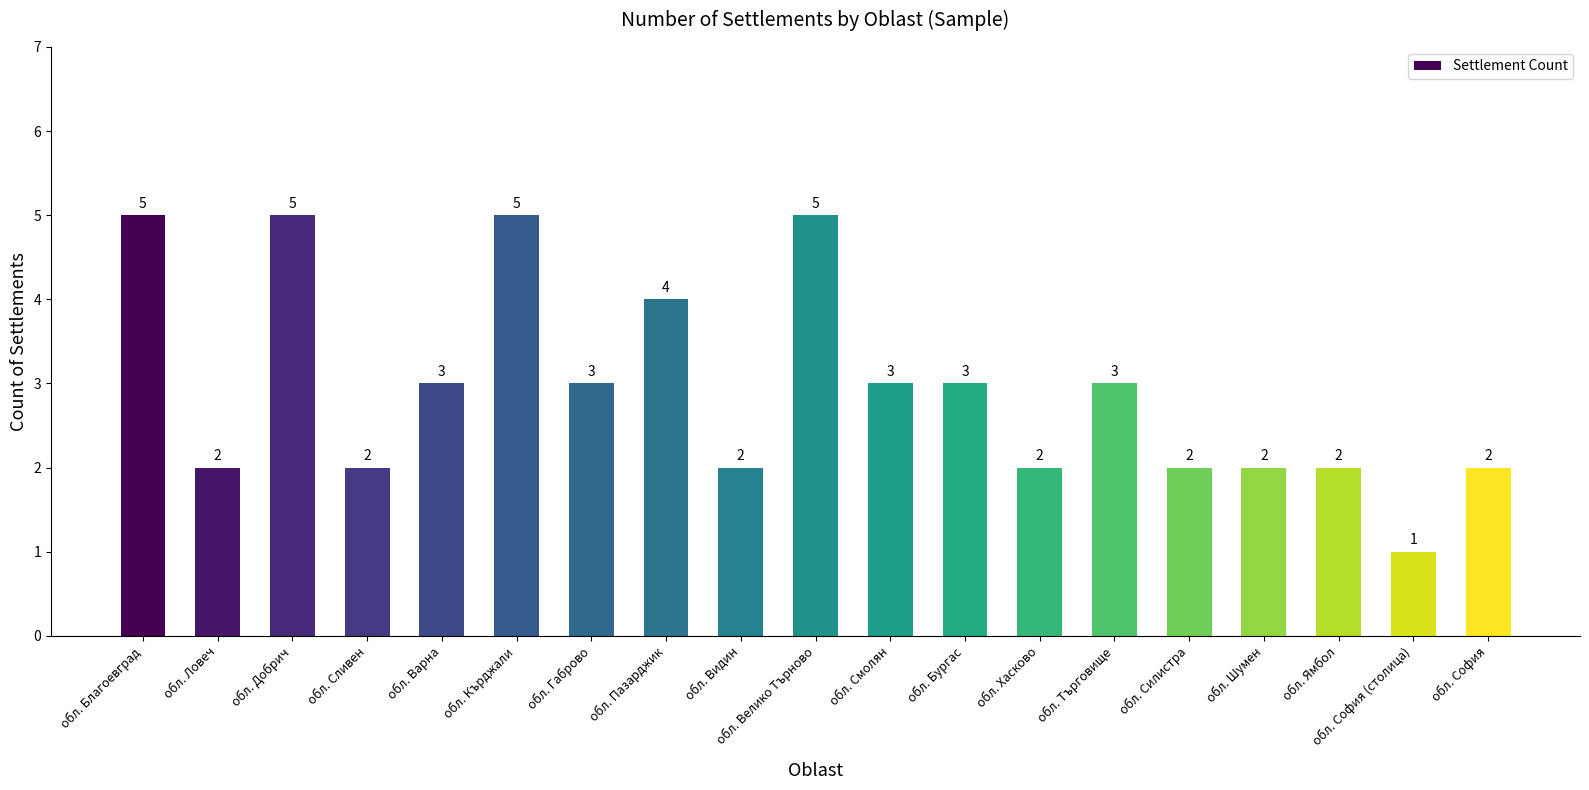

True or false: the data shows 1 at обл. София.

False